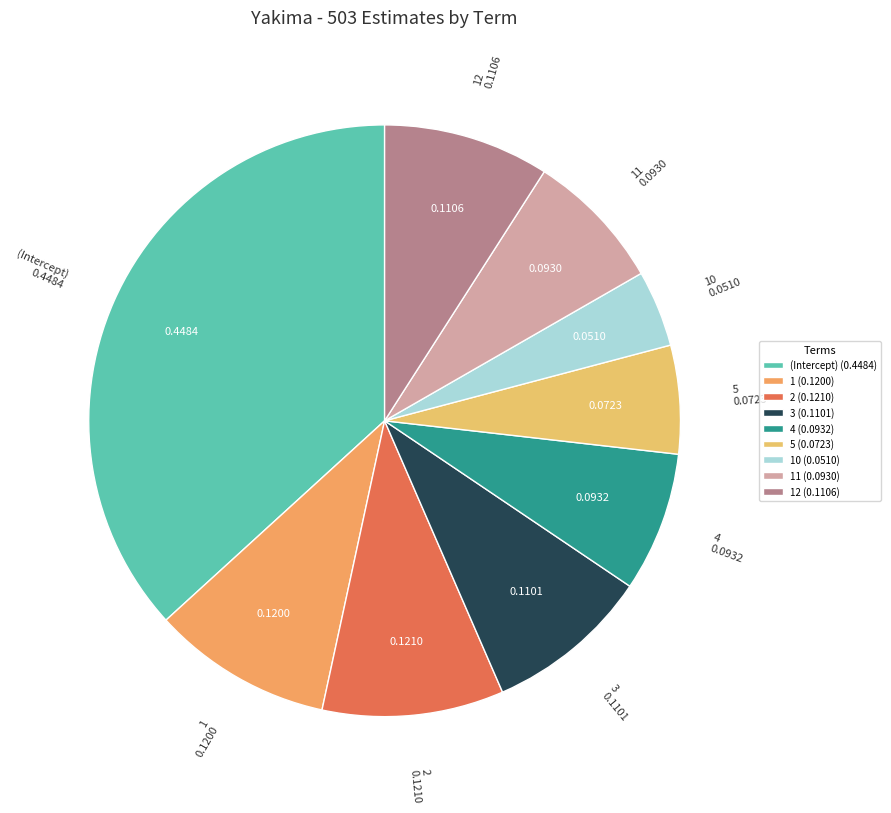

How many segments does this pie chart have?

9